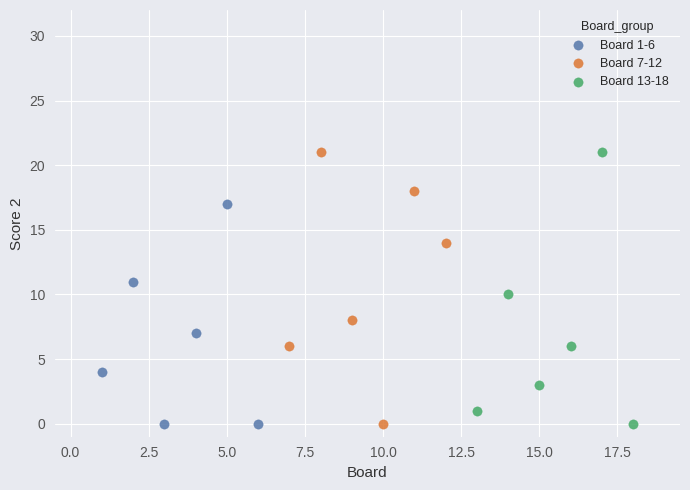

What are all the series names shown in the legend?

Board 1-6, Board 7-12, Board 13-18